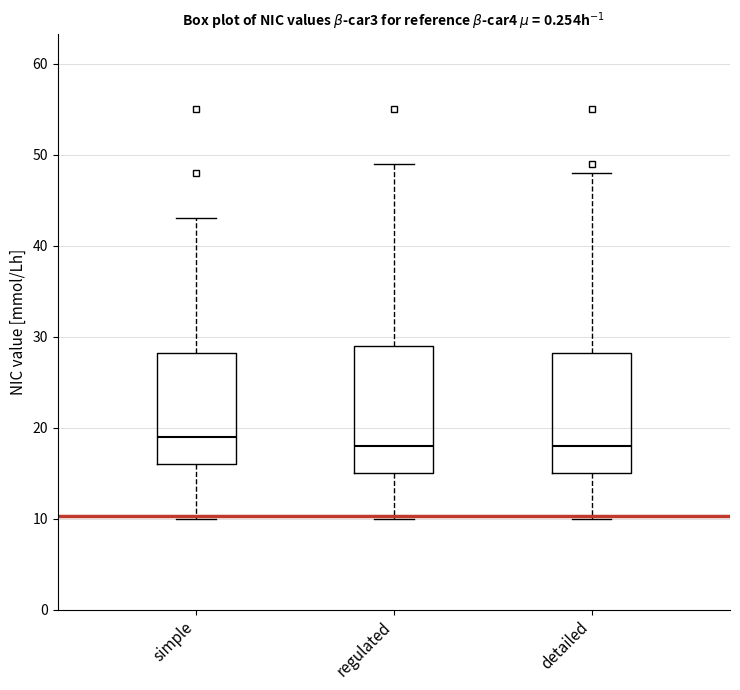

Reading left to right, transcribe this box plot: for each box, give where its median line is, the range the box spans, and where its two whiskers end, as read against the y-axis. The values are not printed on the chart, so give them approximately, as read against the axis.

simple: median 19, box 16 to 28, whiskers 10 to 43
regulated: median 18, box 15 to 29, whiskers 10 to 49
detailed: median 18, box 15 to 28, whiskers 10 to 48